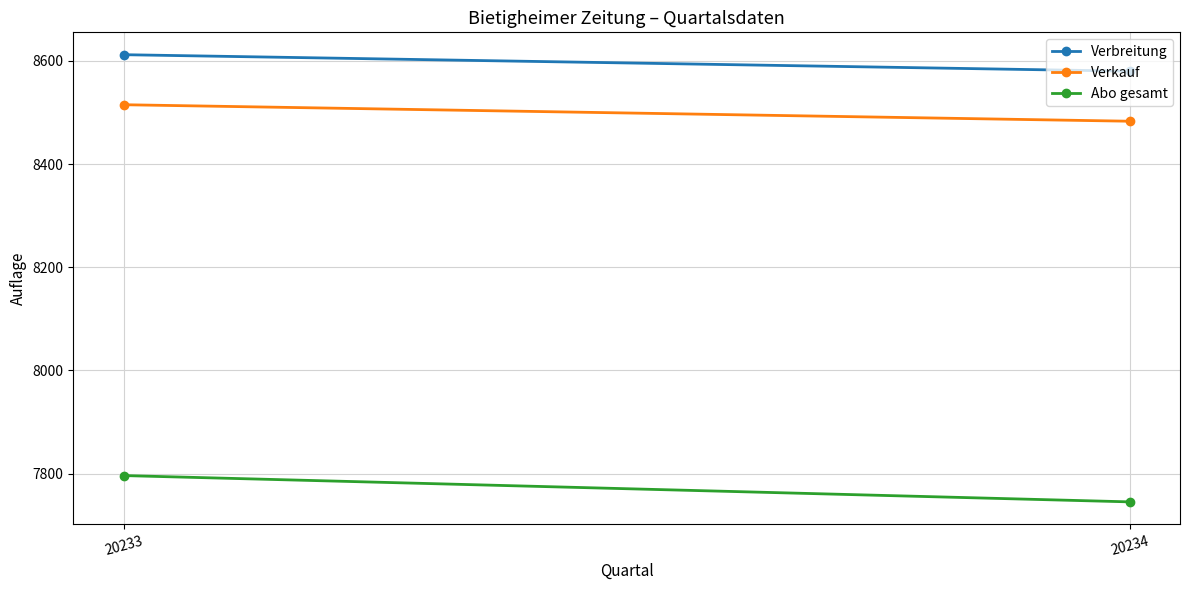

Reading right to left, list all the values displayed in this chart.

Verbreitung: 8580	8612
Verkauf: 8483	8515
Abo gesamt: 7745	7796